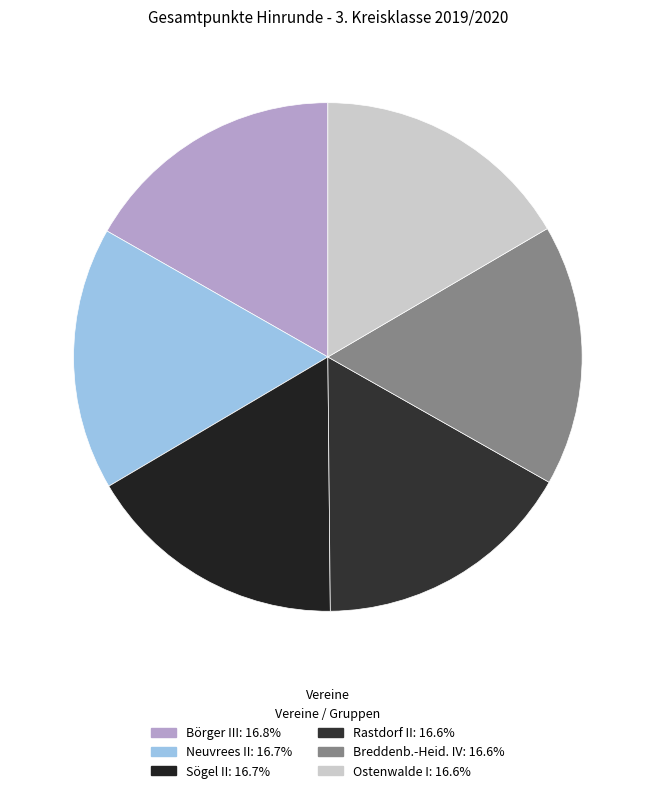

True or false: Rastdorf II accounts for 7% of the total.

False